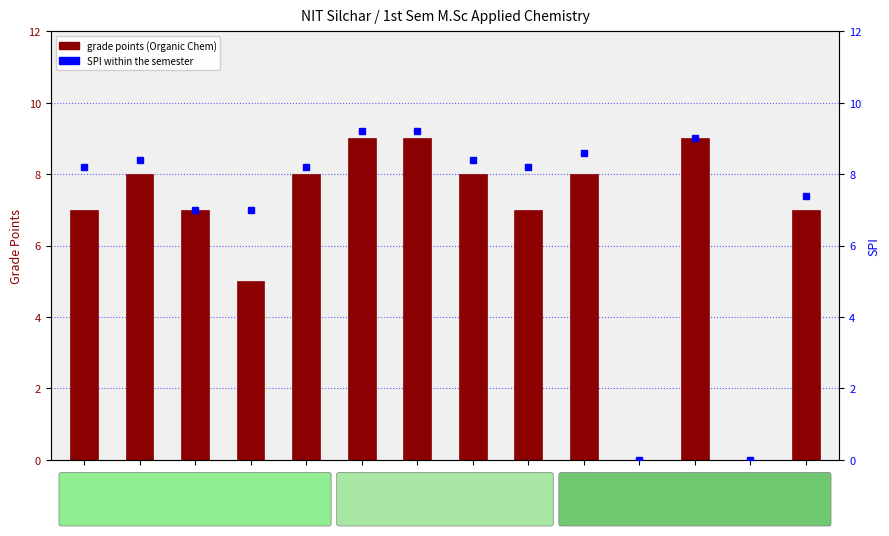

List the labels in order of grade points (Organic Chem) value, largest first.

18-48-107, 18-48-108, 18-48-113, 18-48-102, 18-48-106, 18-48-109, 18-48-111, 18-48-101, 18-48-103, 18-48-110, 18-48-115, 18-48-105, 18-48-112, 18-48-114